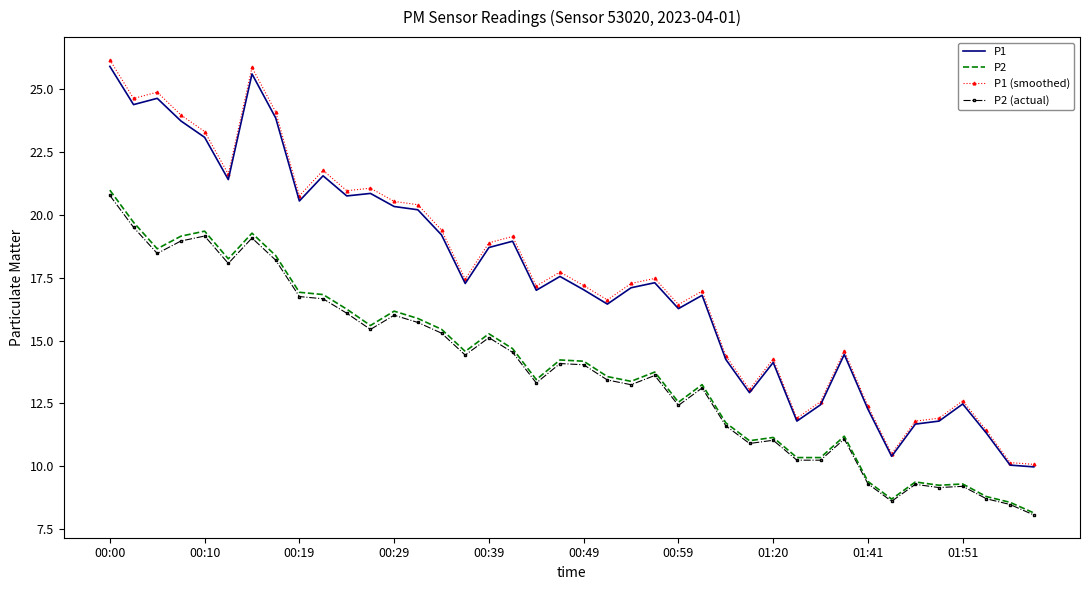

Rank the series by their maximum value, from lowest to highest.

P2 (actual), P2, P1, P1 (smoothed)